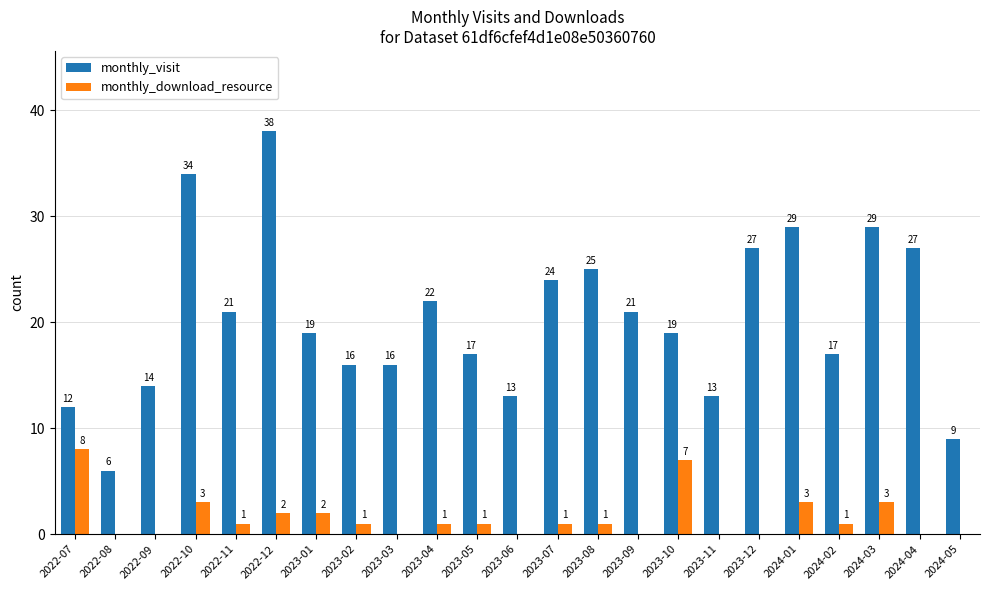

What value does the monthly_visit series have at 2022-07, to the nearest 10?

10